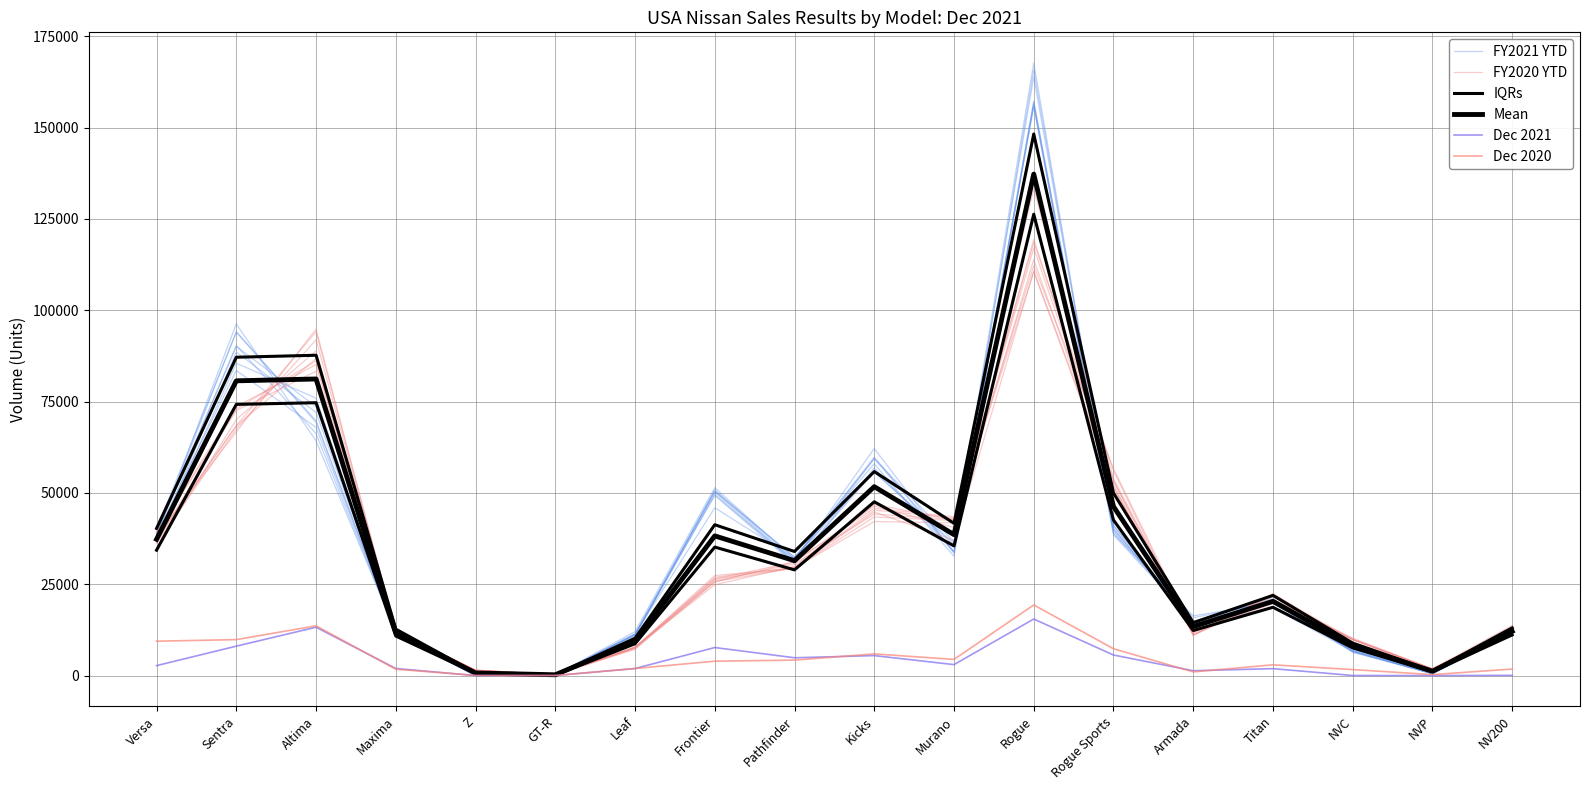

What is the average value of the Mean series?

34452.0